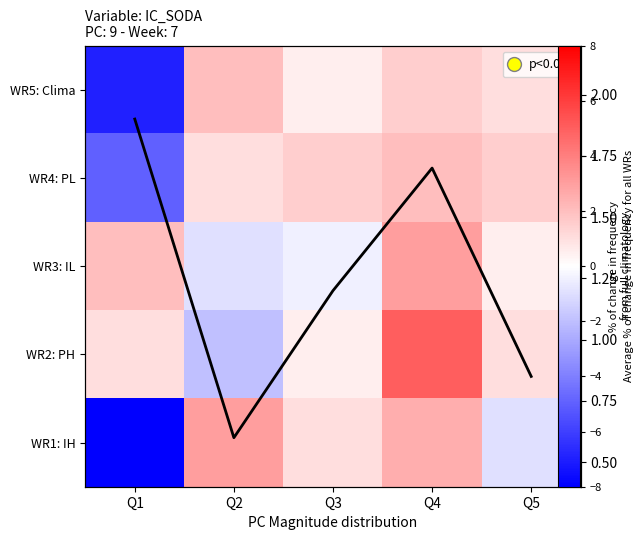

What is the difference between the highest and lowest values at Q5?

2.5